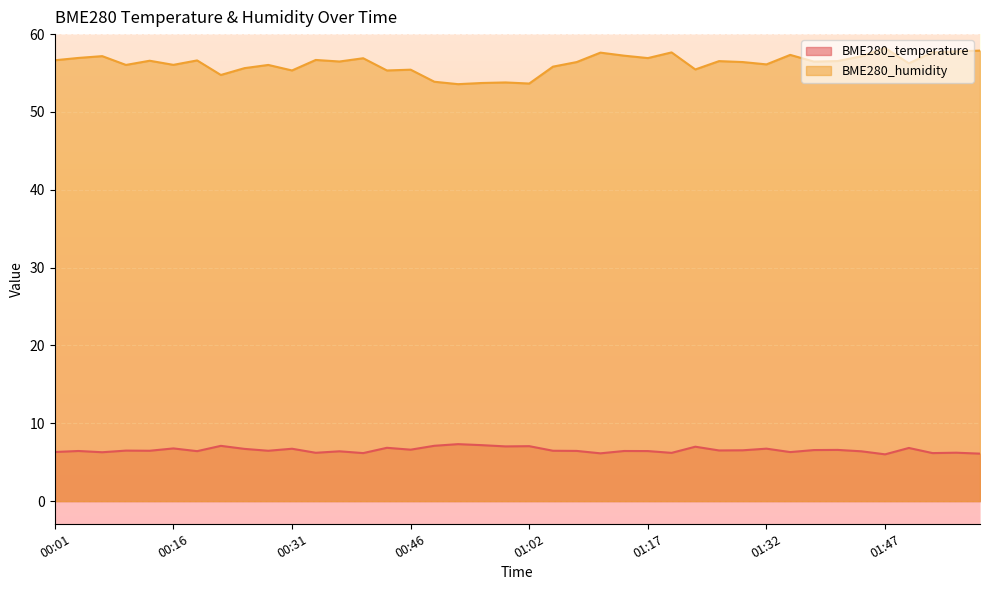

The BME280_humidity series shows 57.2 at 00:07. True or false?

True